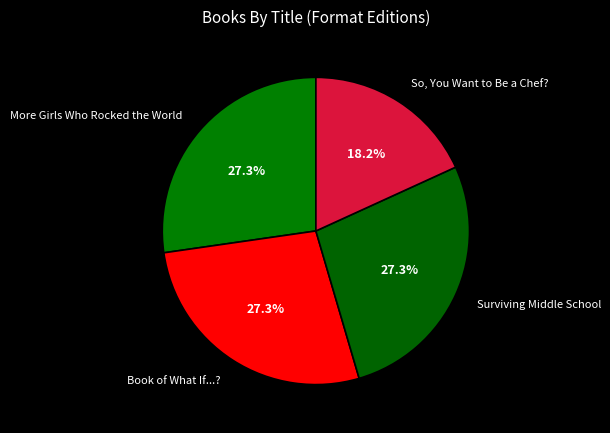

Which slice is the smallest?

So, You Want to Be a Chef?